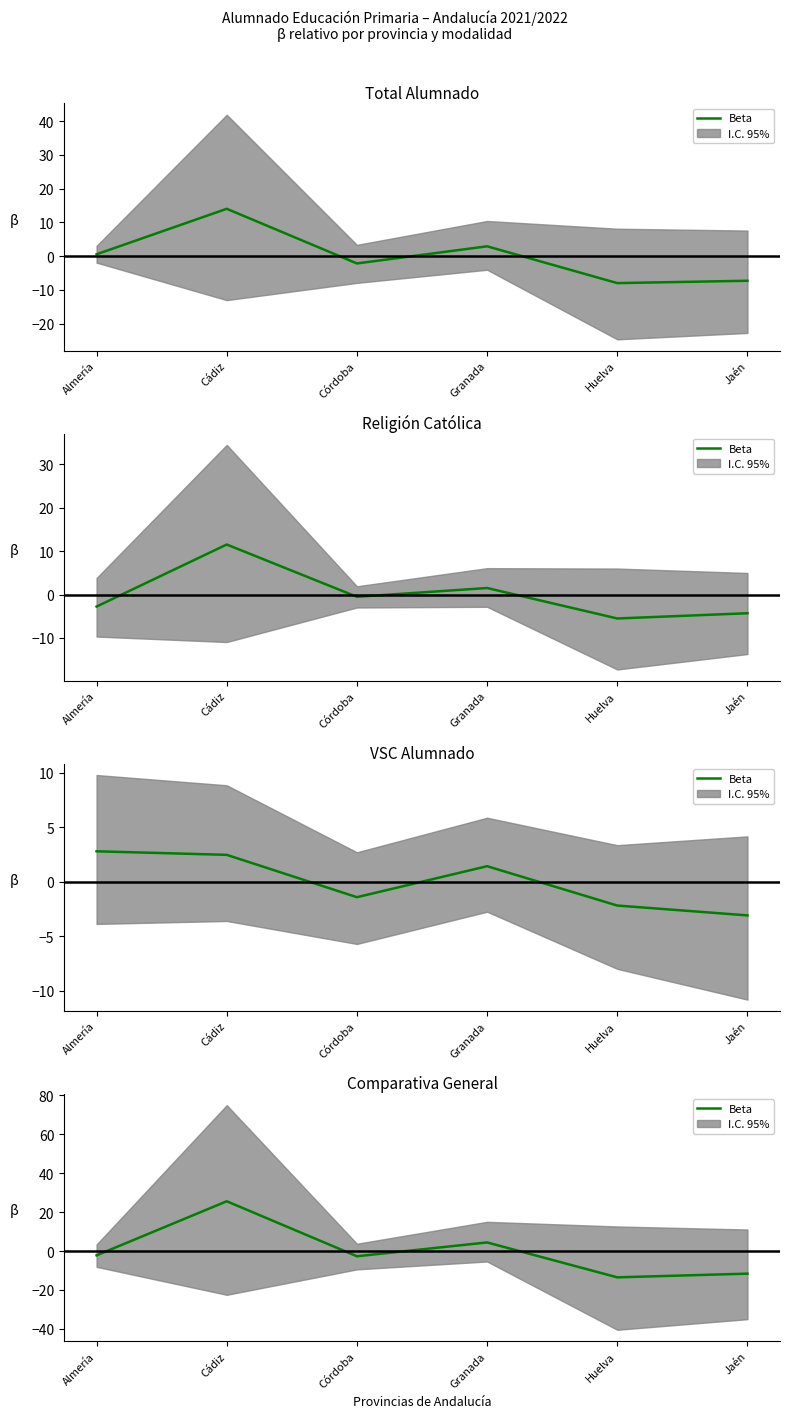

What is the difference between the values at Córdoba and Granada?

7.1